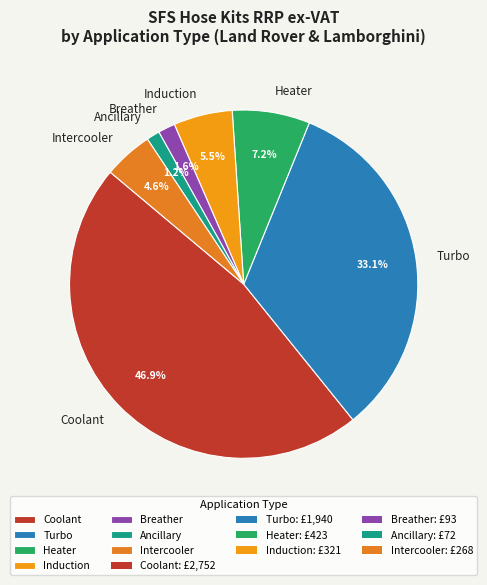

How many segments does this pie chart have?

7